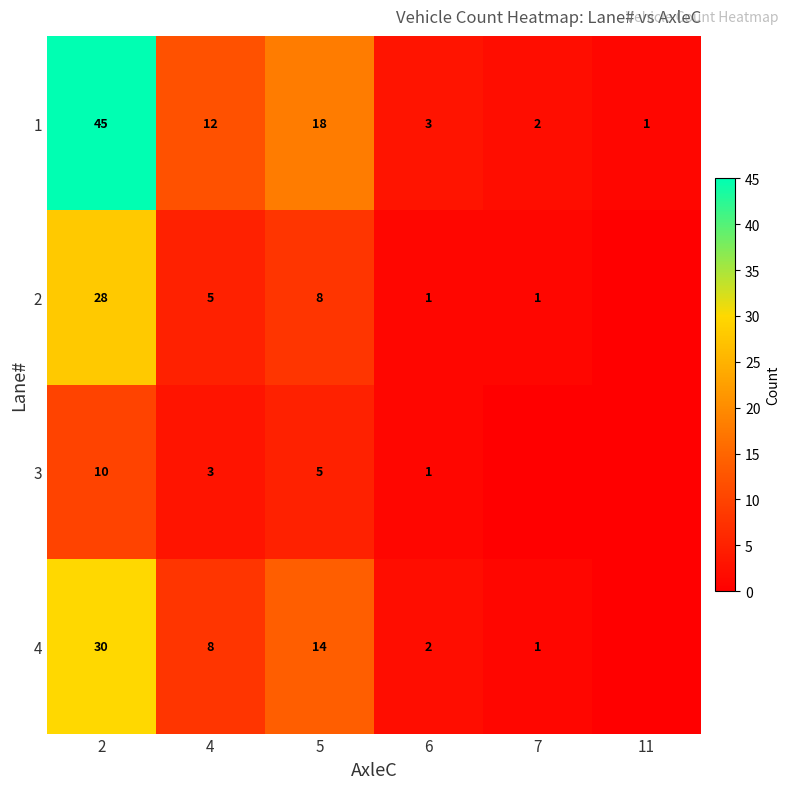

The 3 series shows 2 at 2. True or false?

False